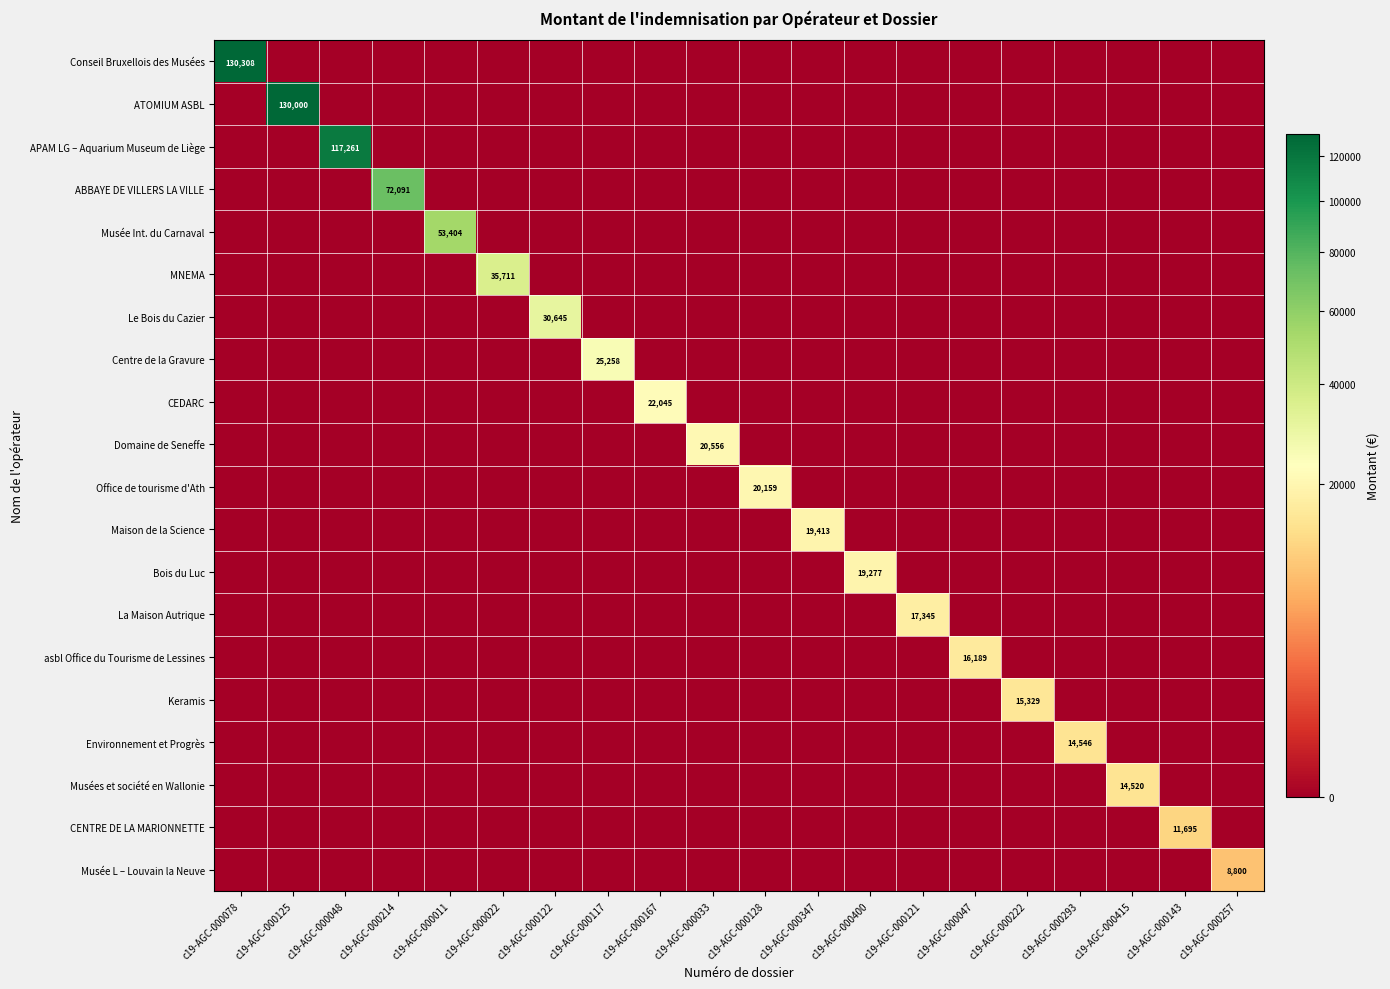

What is the sum of all CENTRE DE LA MARIONNETTE values?

11695.0